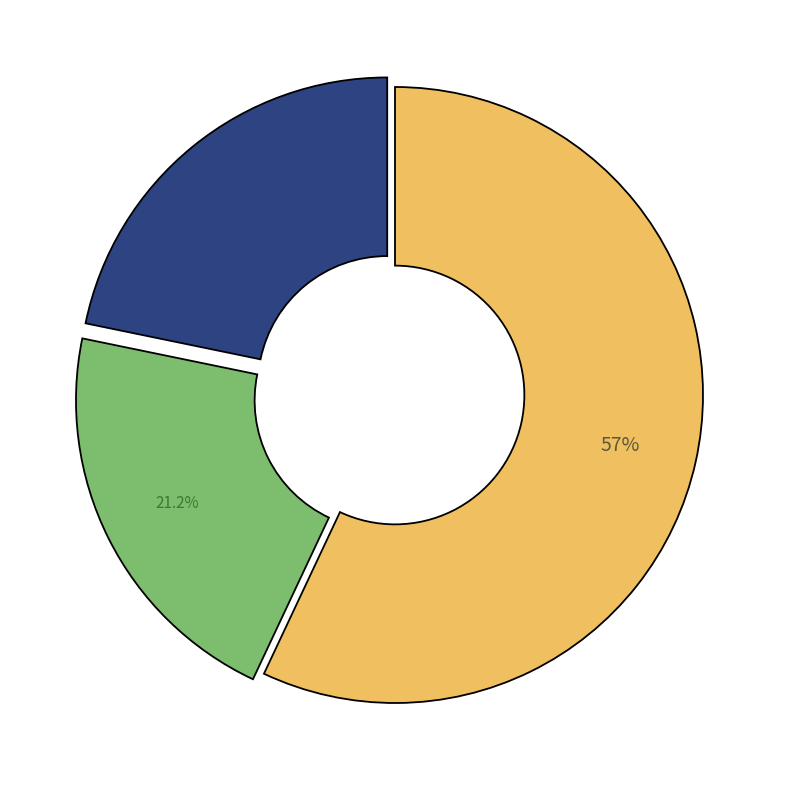

Does any single category account for the majority?

Yes